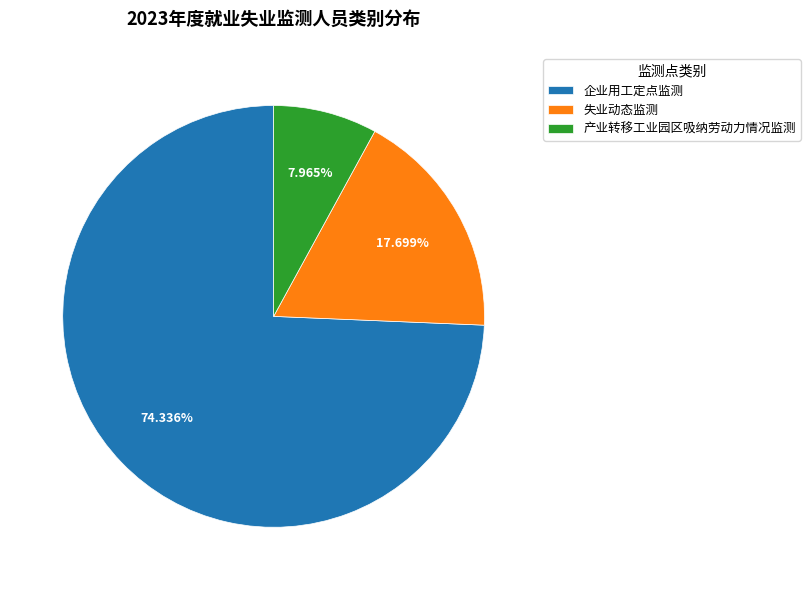

To the nearest percent, what portion does 失业动态监测 represent?

18%